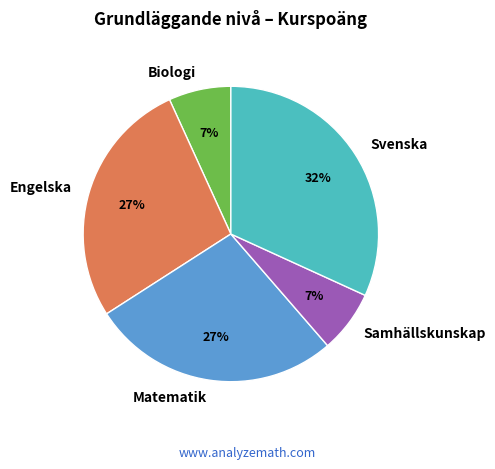

What percentage is the Matematik slice, to the nearest percent?

27%